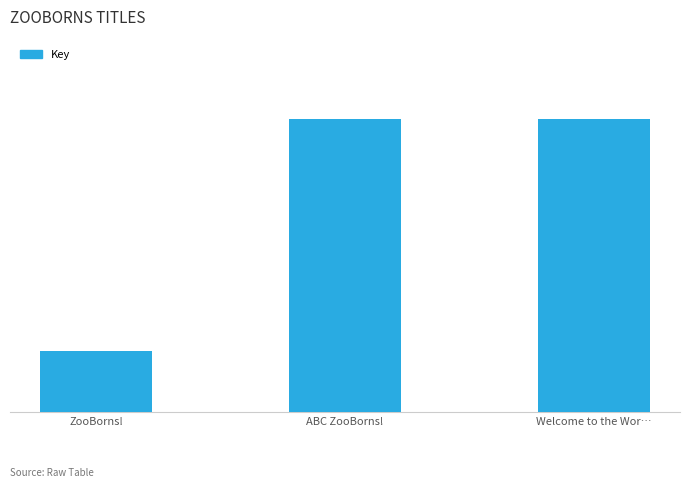

Are the bars horizontal?

No